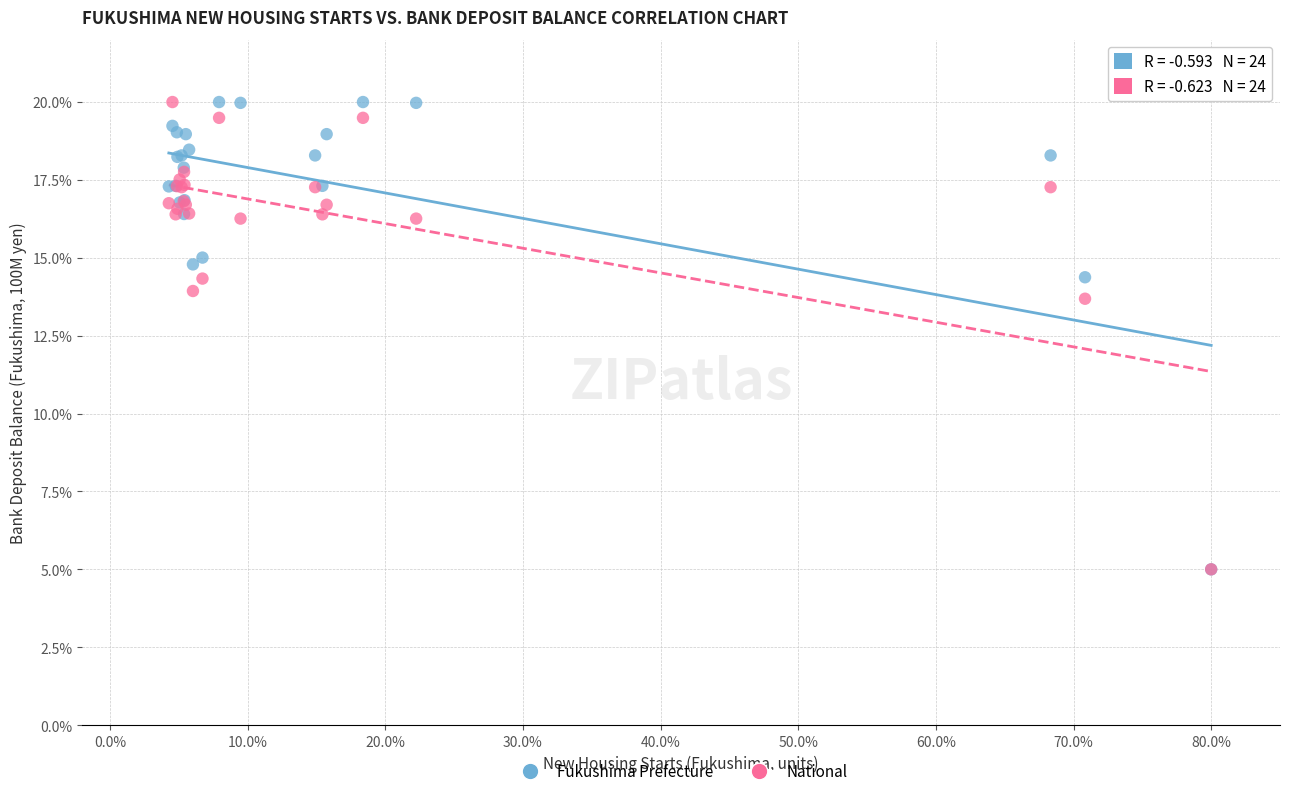

Across all series, what Y value is closest to 12?

13.7